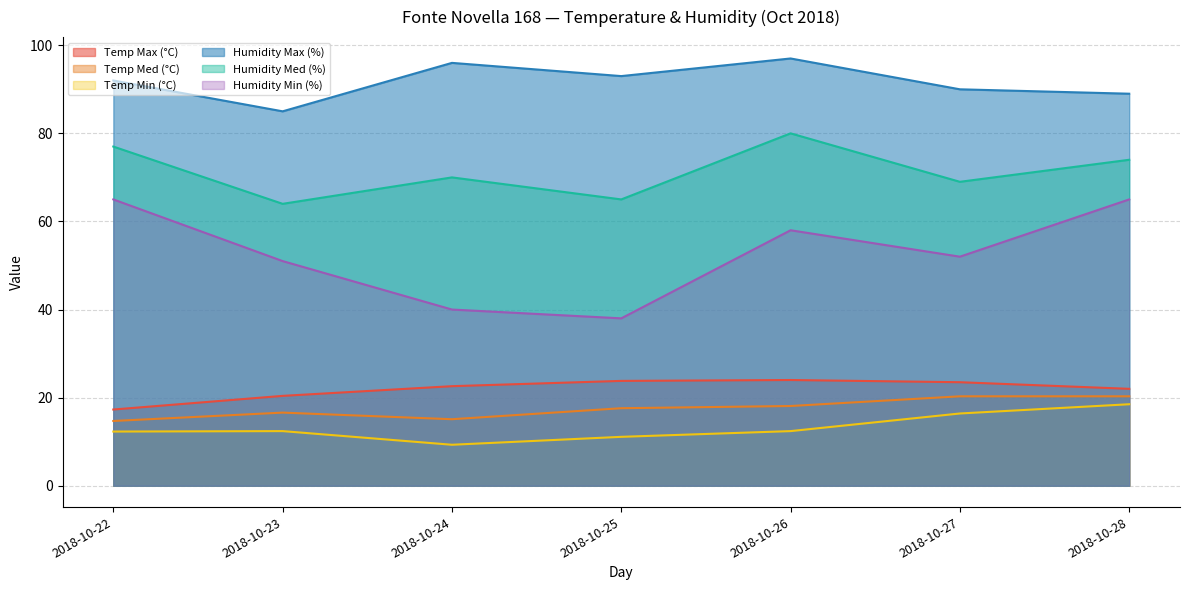

In Humidity Min (%), how many points are lower than both neighbors (excluding endpoints)?

2